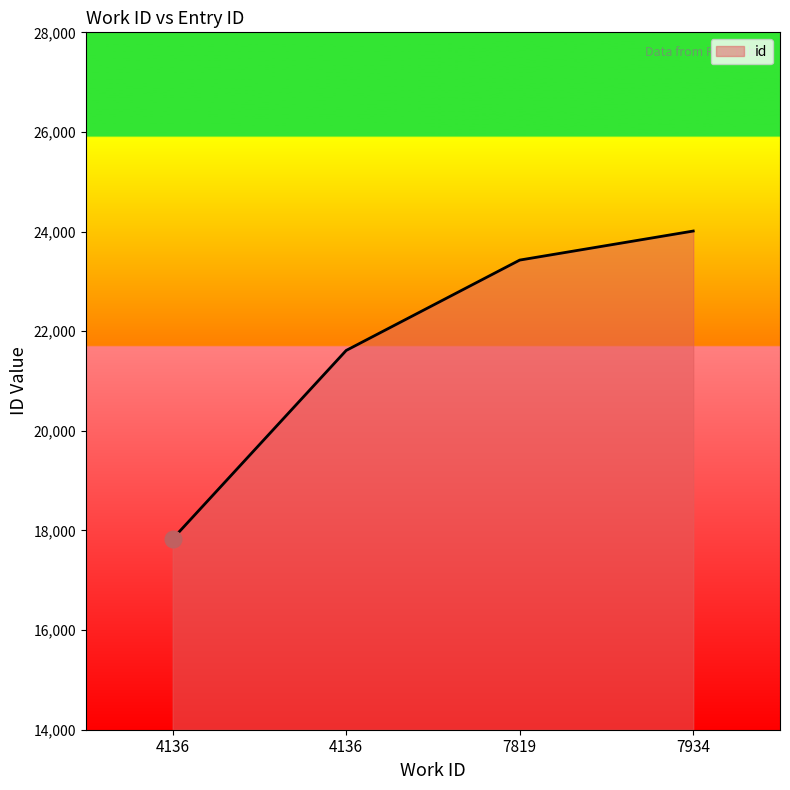

How many series are shown in this chart?

1